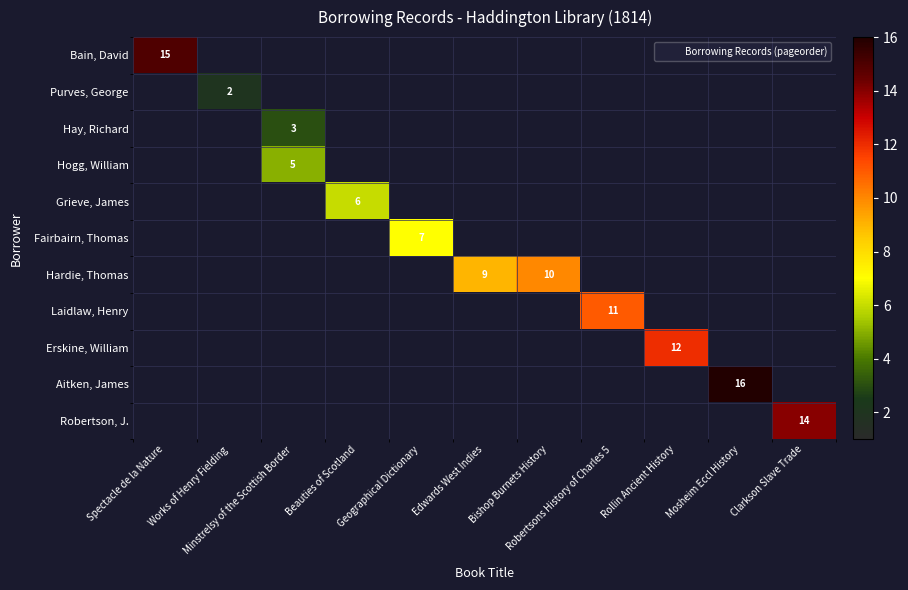

Between Edwards West Indies and Mosheim Eccl History, which series saw the biggest shift?

Aitken, James